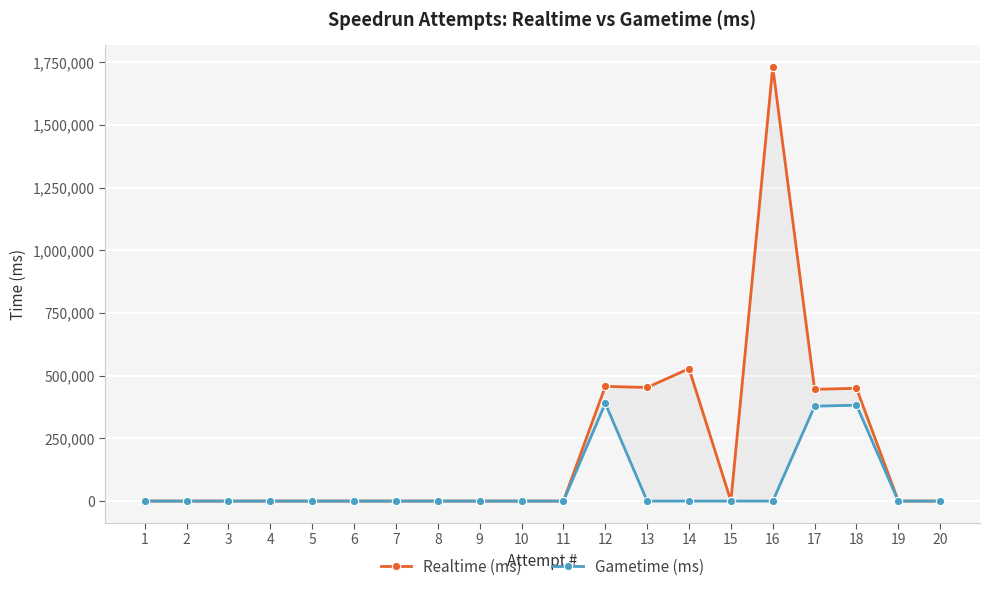

True or false: Gametime (ms) and Realtime (ms) intersect in this chart.

False